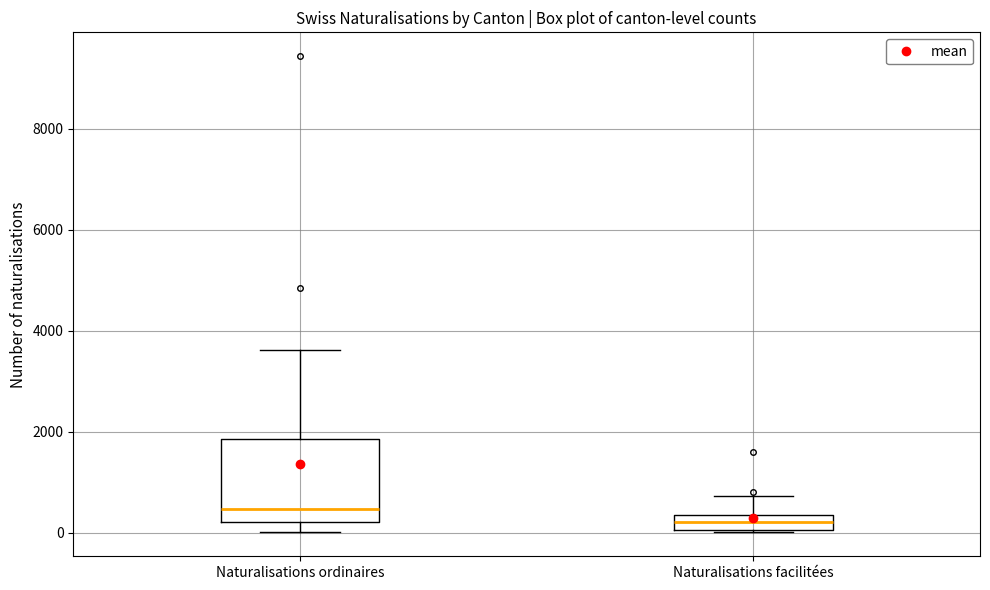

Which box's median line is the lowest?

Naturalisations facilitées